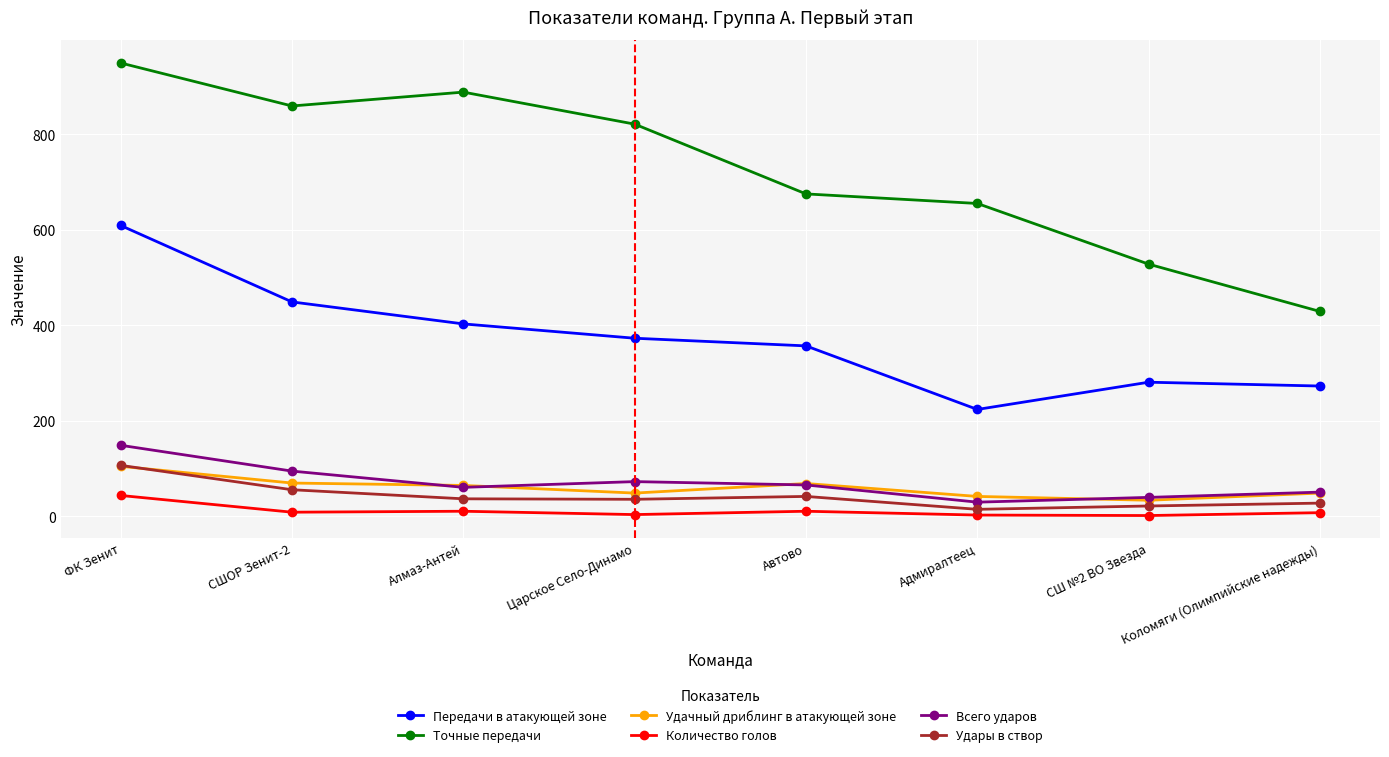

What is the sum of the Удары в створ values at Адмиралтеец and Алмаз-Антей?

52